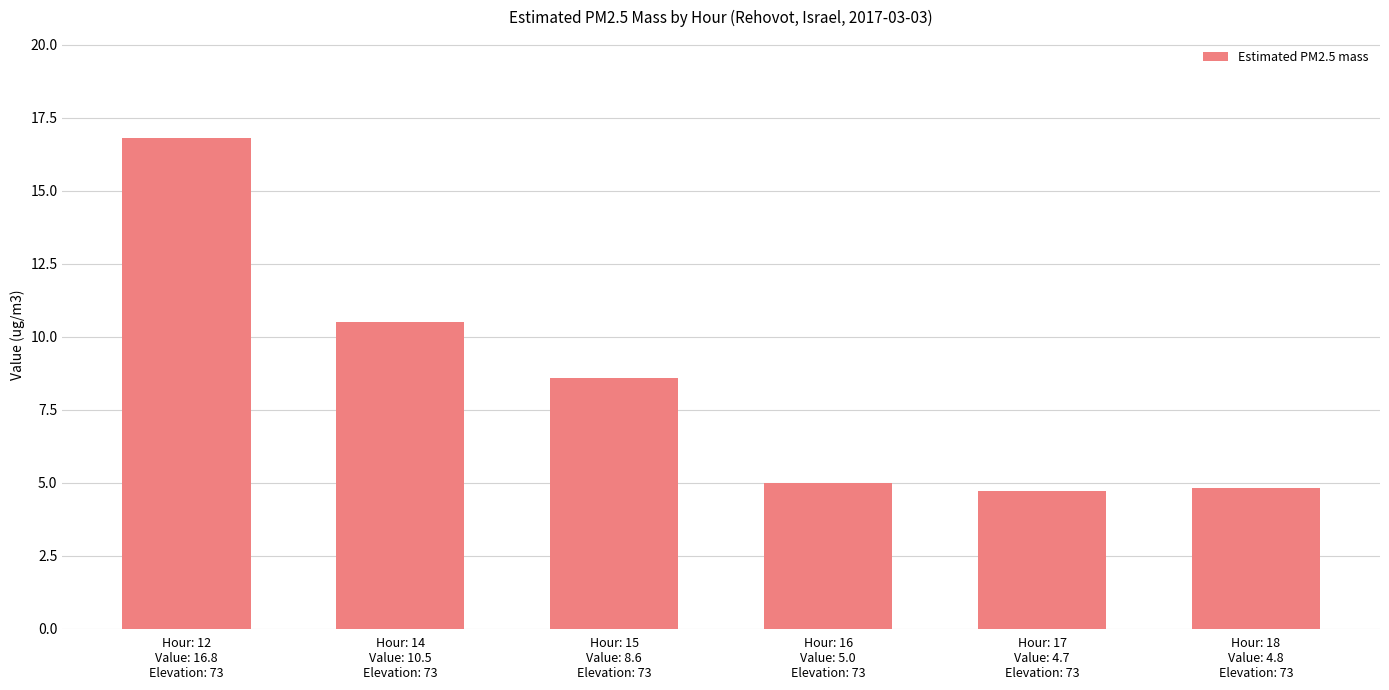

Does the chart contain any negative values?

No